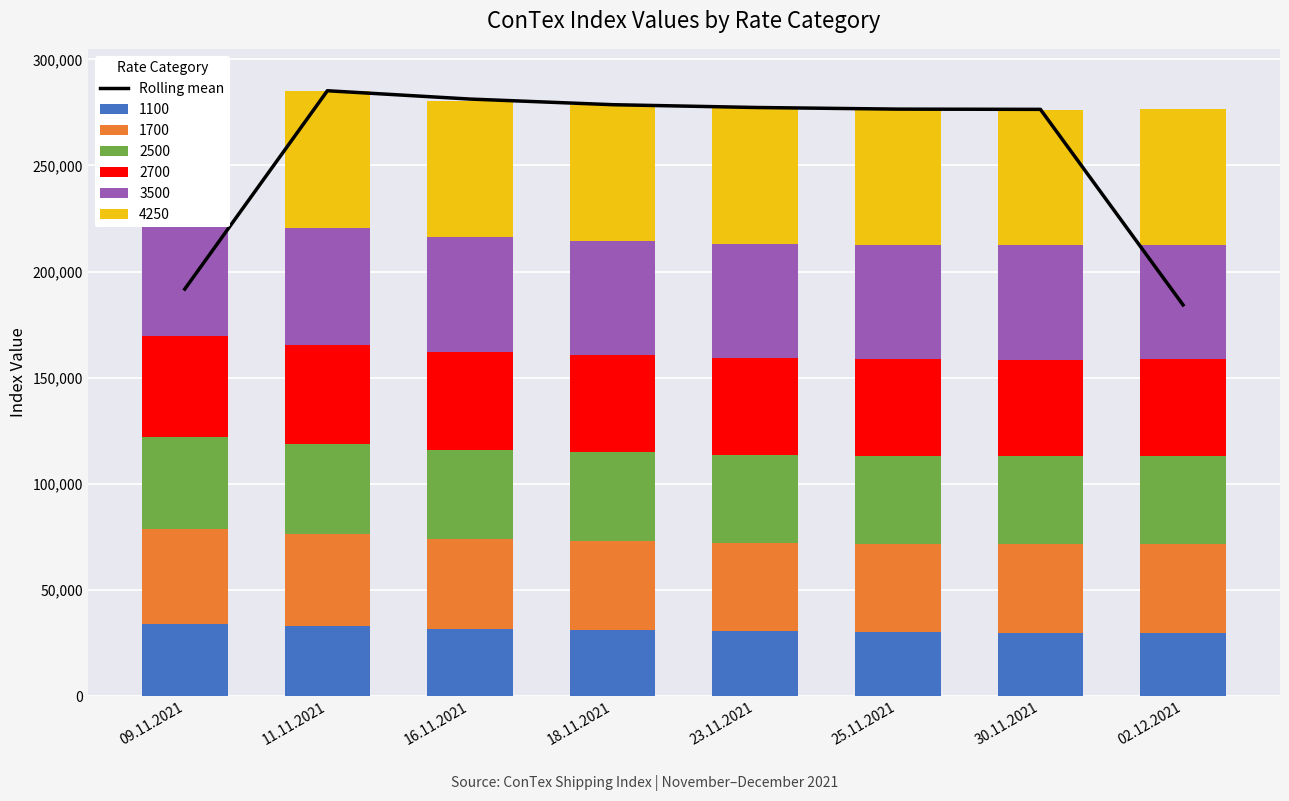

What position from the left is 02.12.2021?

8